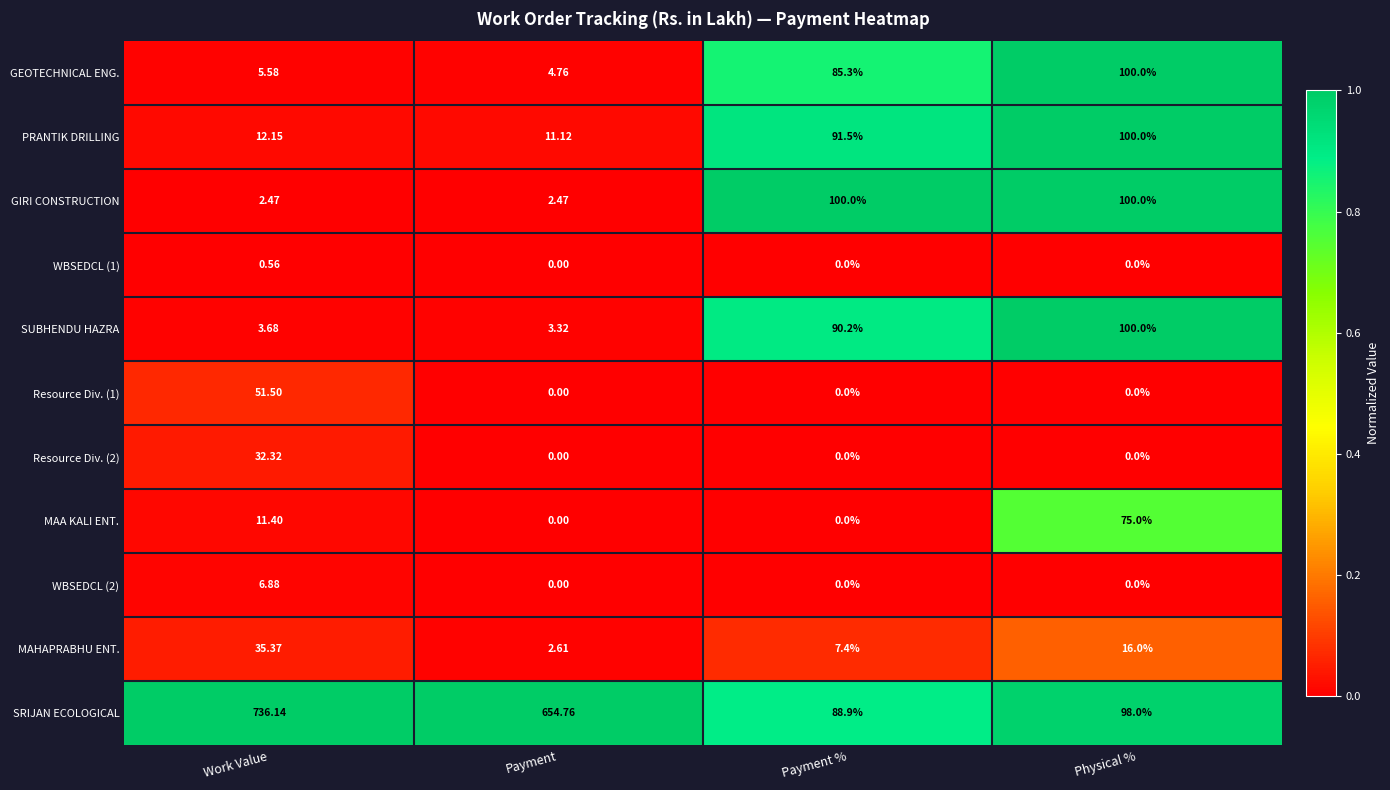

How many data points does each series have?

4